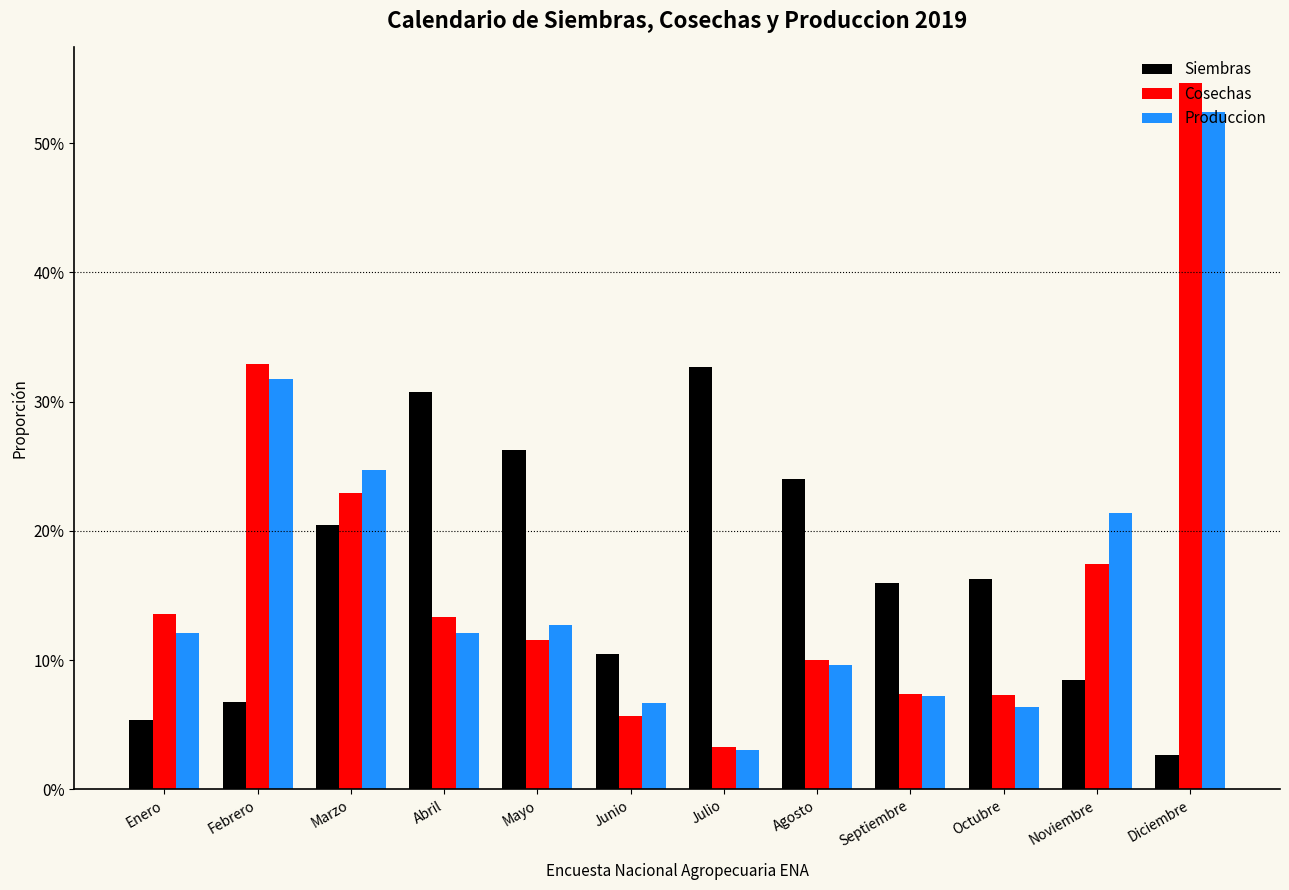

Does the chart contain any negative values?

No